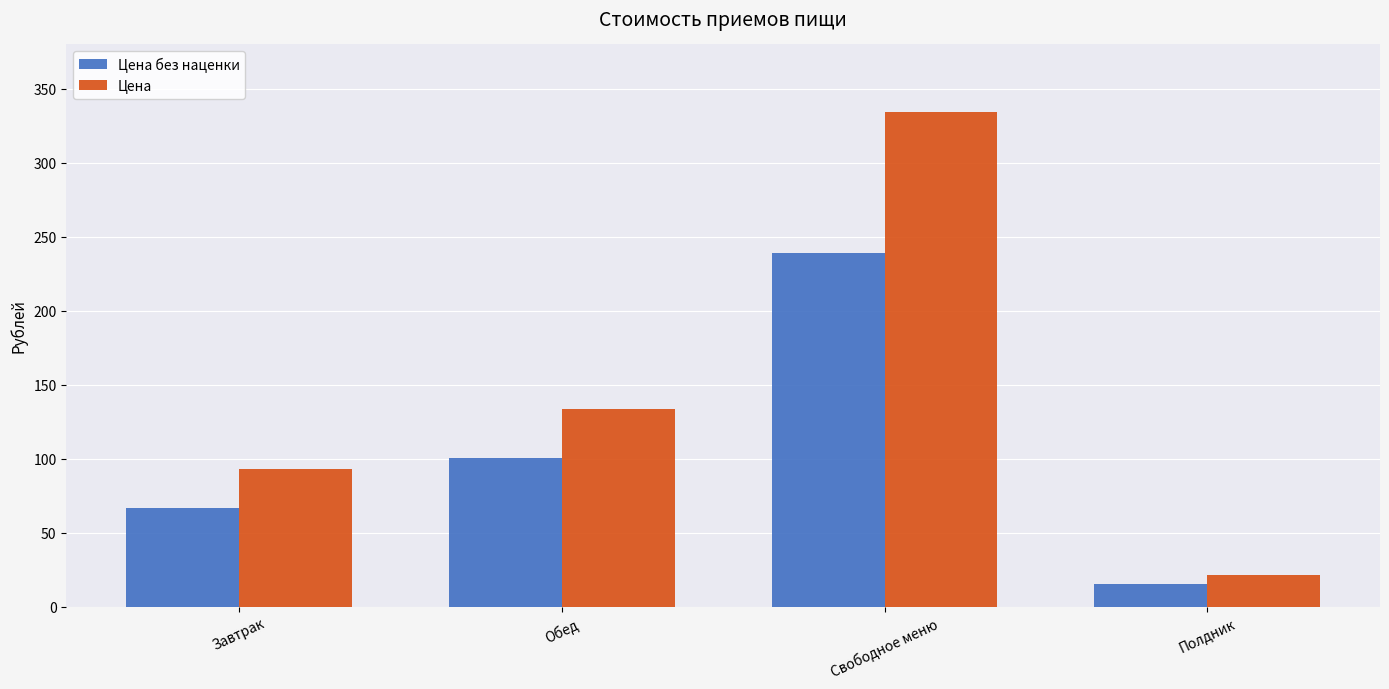

Which series changed the most between Завтрак and Полдник?

Цена